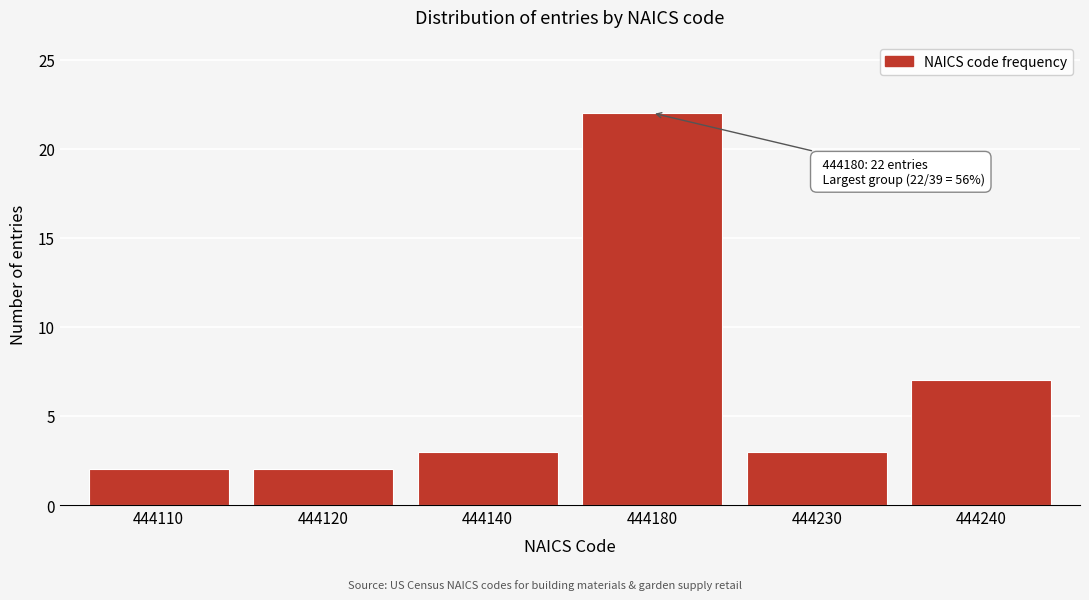

Reading left to right, extract all data points from this chart.

2	2	3	22	3	7